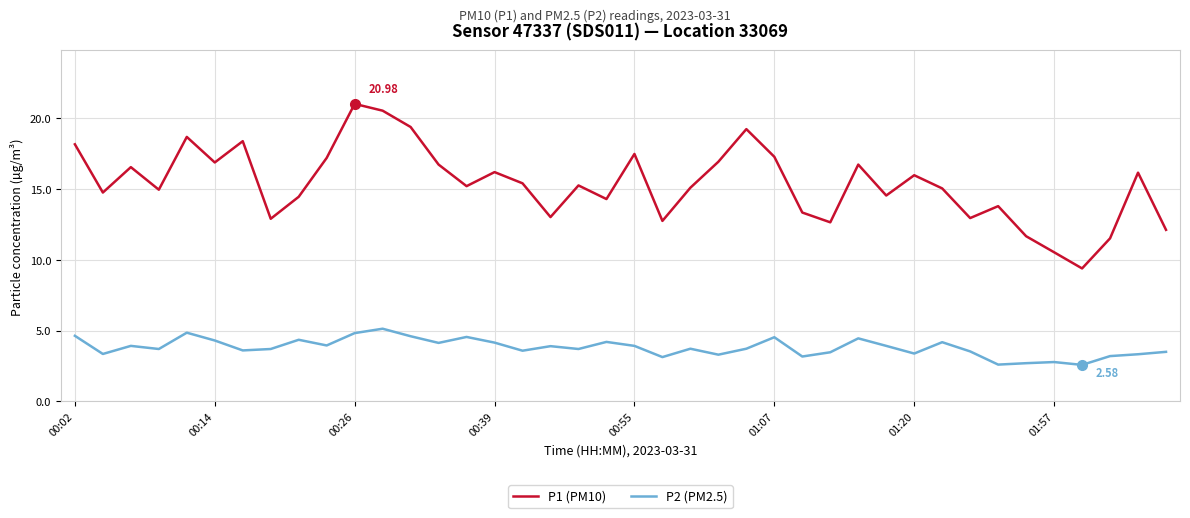

Rank the series by their maximum value, from highest to lowest.

P1 (PM10), P2 (PM2.5)